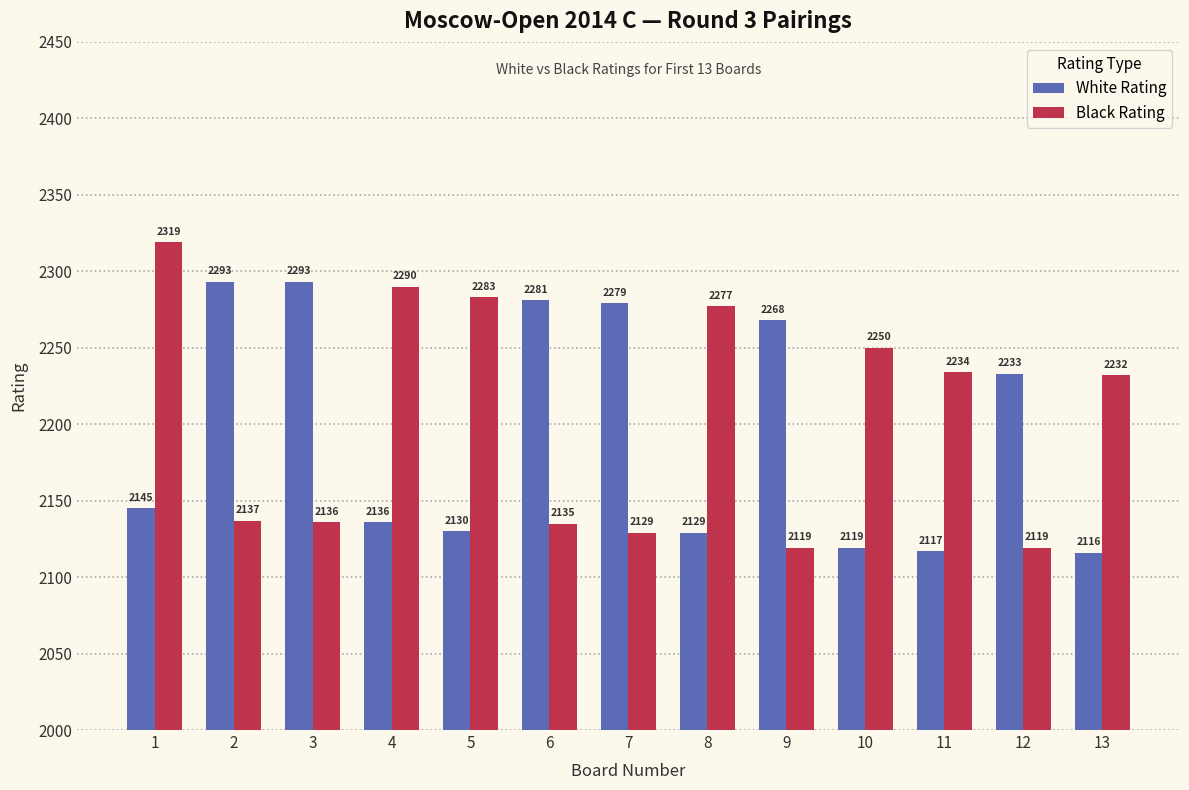

What is the value of the White Rating bar at the 4th from the left?

2136